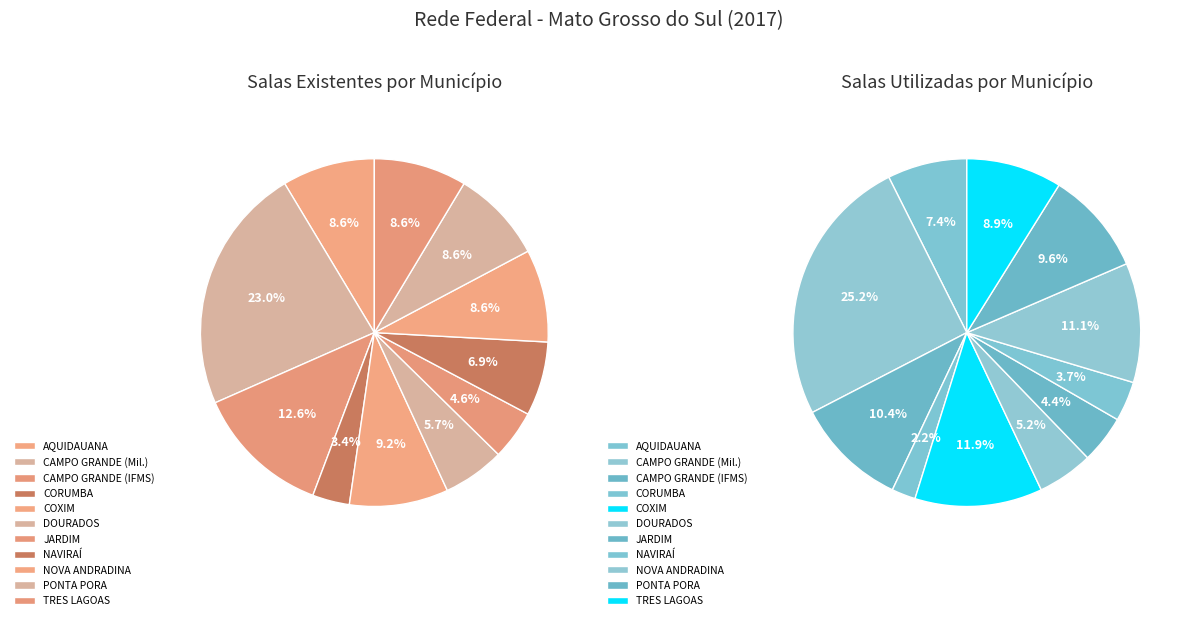

Is 10 the majority of the pie?

No